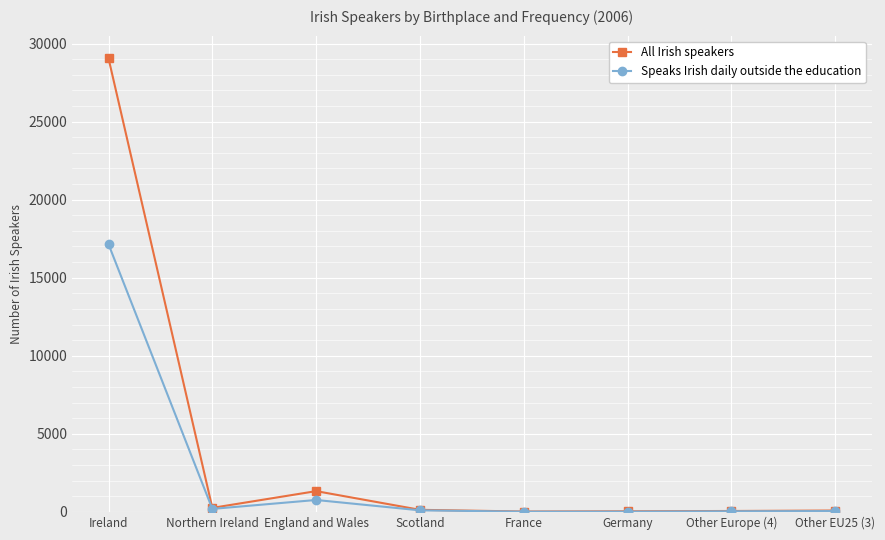

Rank the series at Ireland from highest to lowest value.

All Irish speakers, Speaks Irish daily outside the education